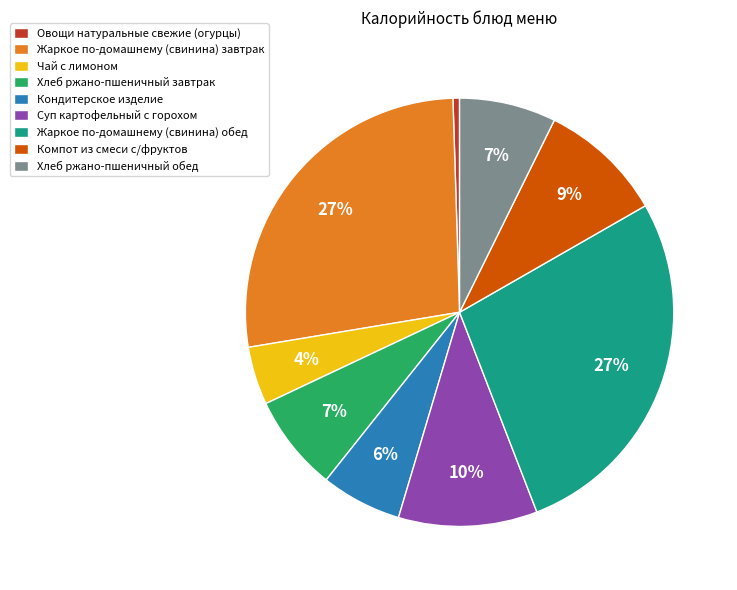

To the nearest percent, what is the combined percentage of Чай с лимоном and Жаркое по-домашнему (свинина) завтрак?

32%